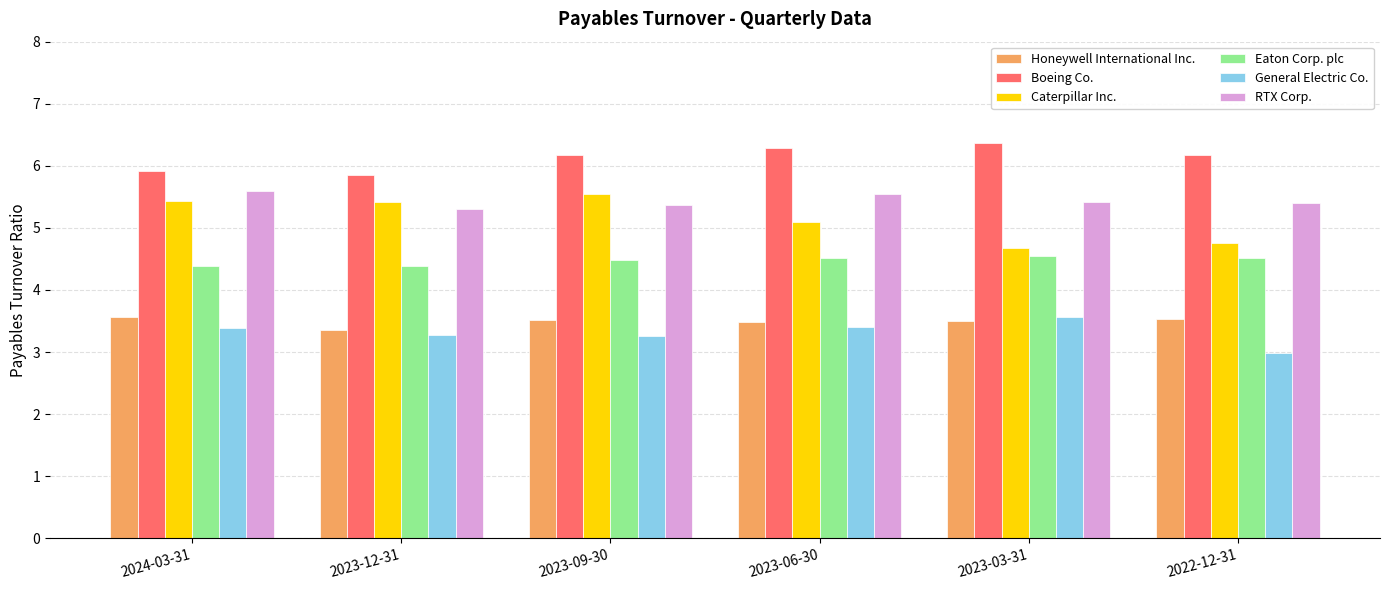

Does the chart contain any negative values?

No